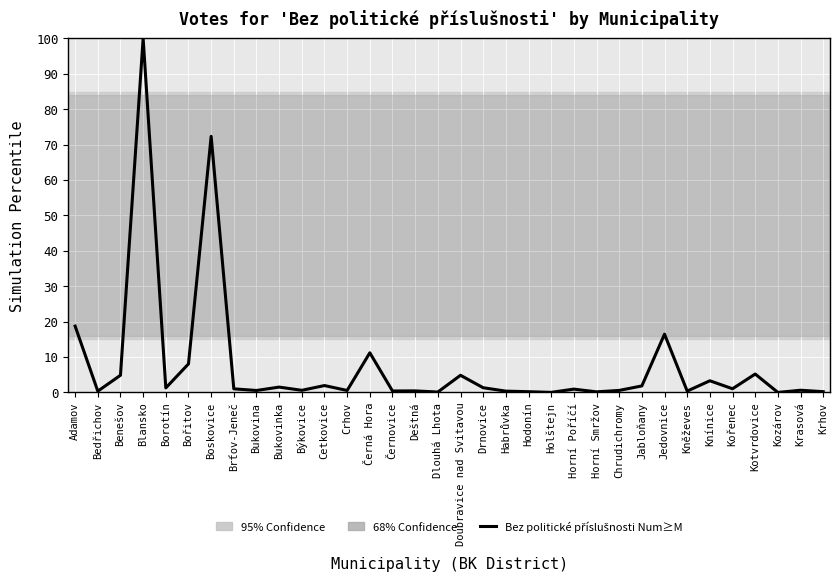

Does the chart display data point markers on the line(s)?

No